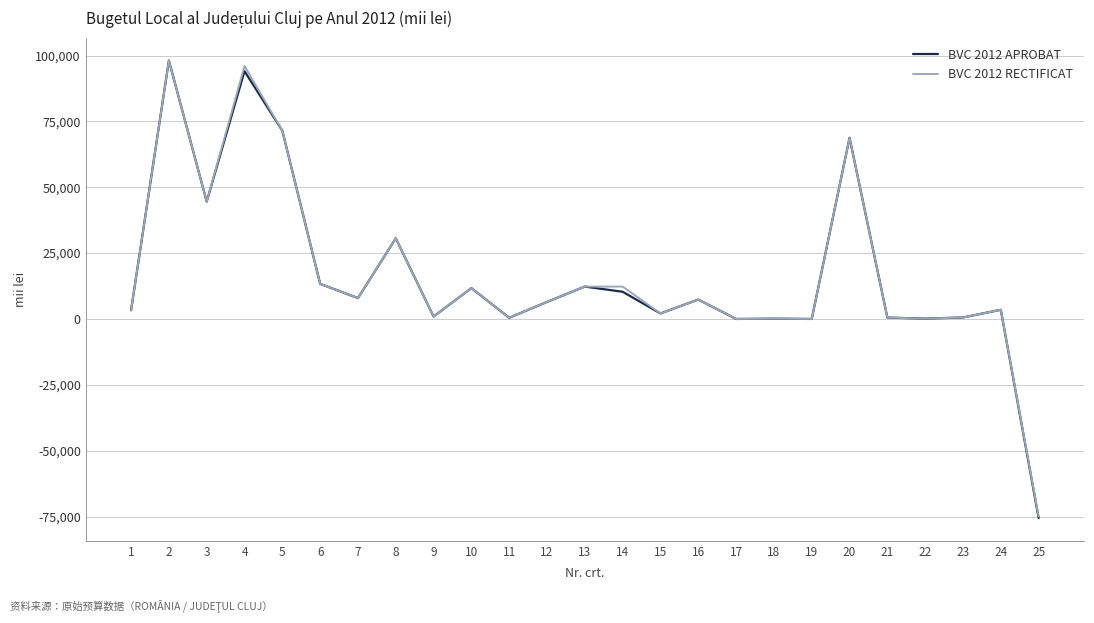

Is the value of BVC 2012 RECTIFICAT at 16 greater than the value of BVC 2012 APROBAT at 6?

No